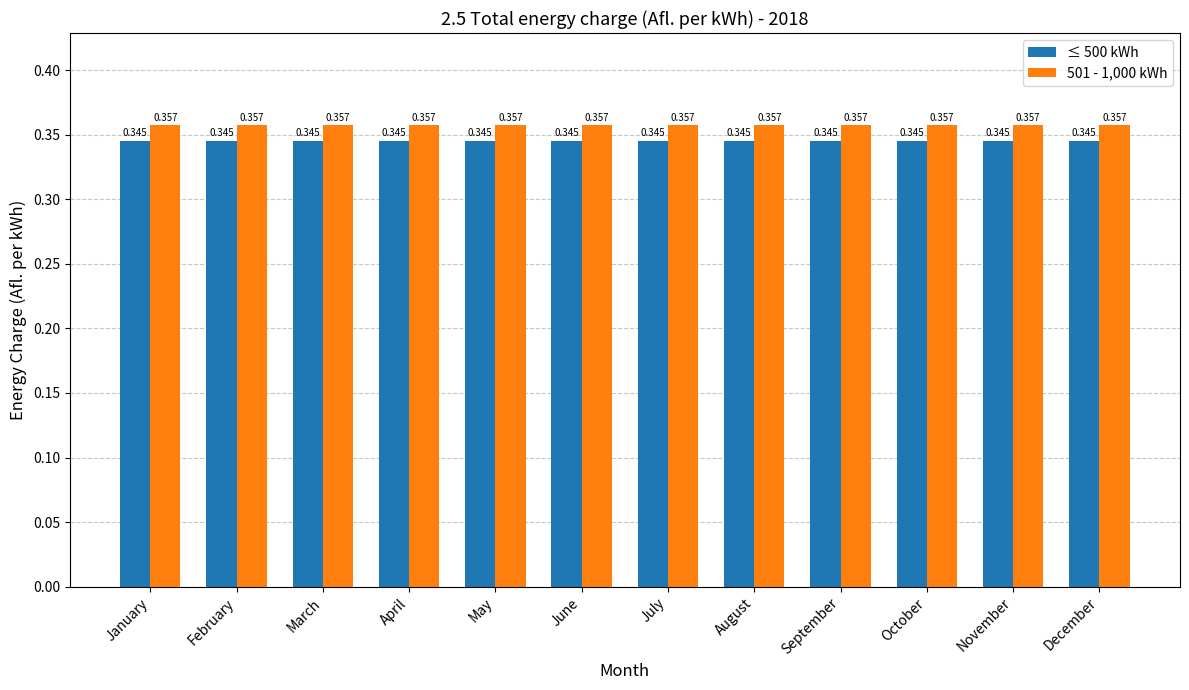

At which category does the chart reach its peak across all series?

January